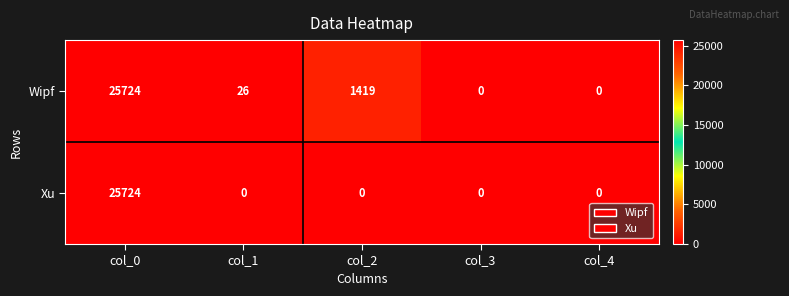

At which label does Xu reach its peak?

col_0